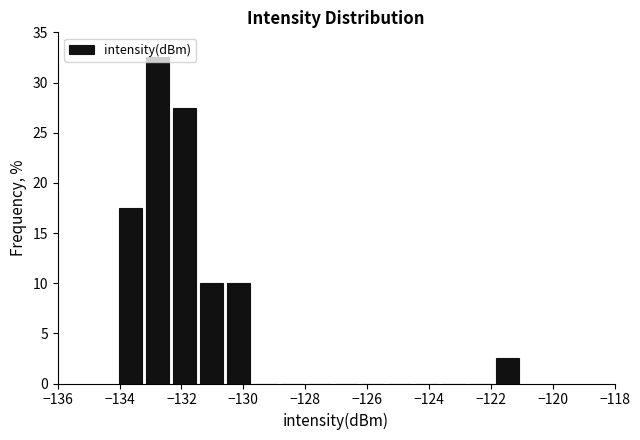

Which range on the x-axis has the tallest bar?

-133.2 to -132.4